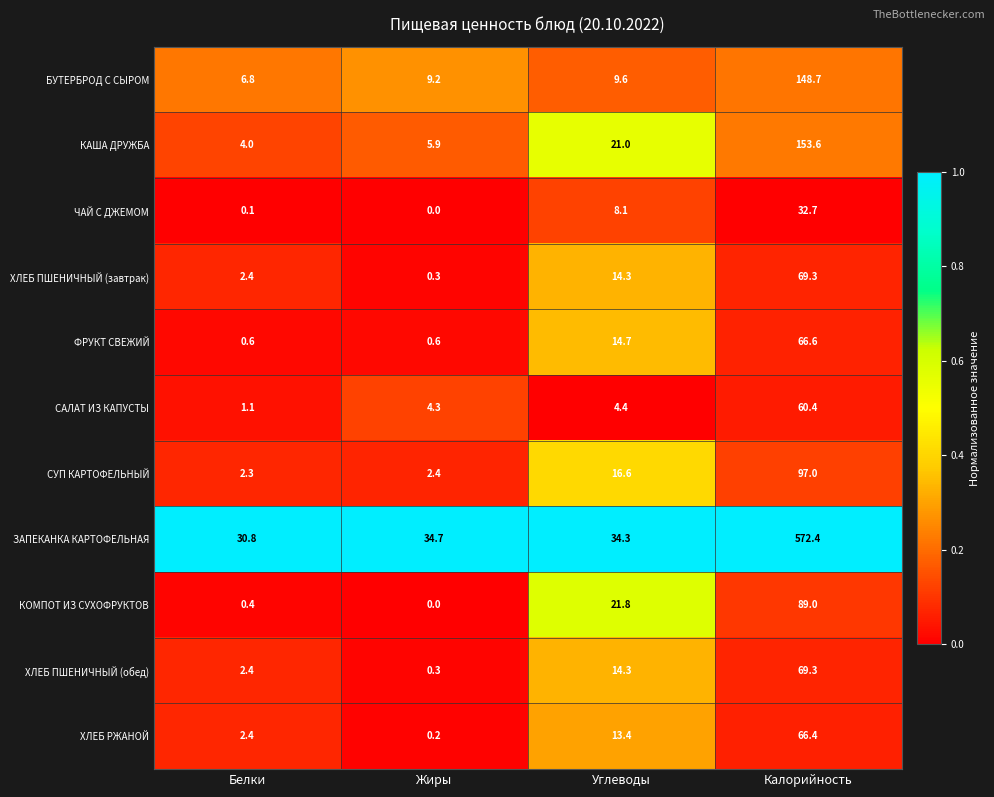

Between Белки and Калорийность, which series saw the biggest shift?

ЗАПЕКАНКА КАРТОФЕЛЬНАЯ